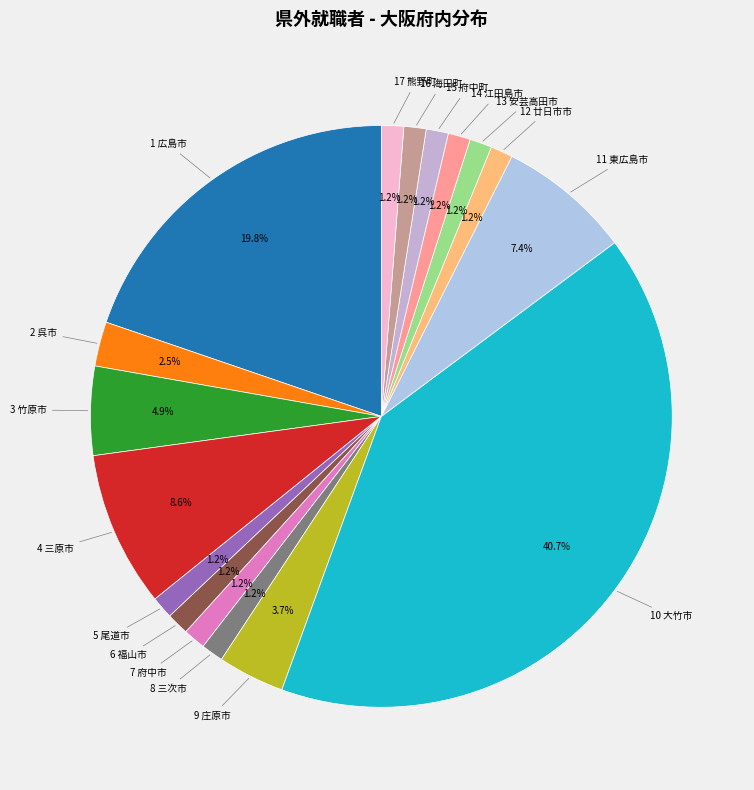

What portion of the pie excludes 11 東広島市?

92.6%